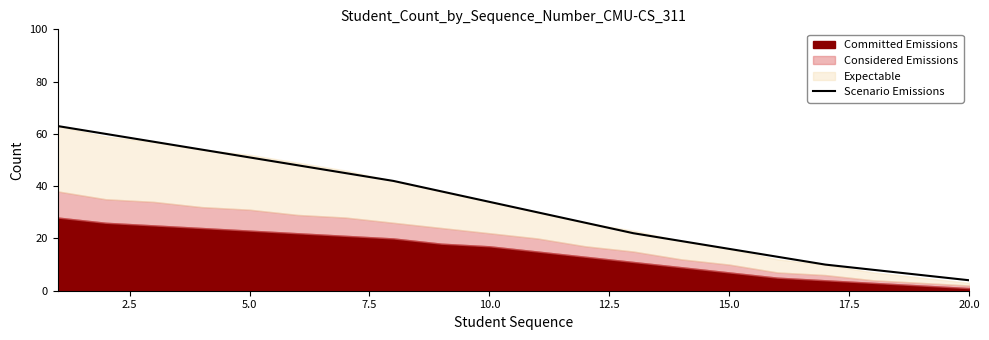

What is the lowest value of the Scenario Emissions series?

4